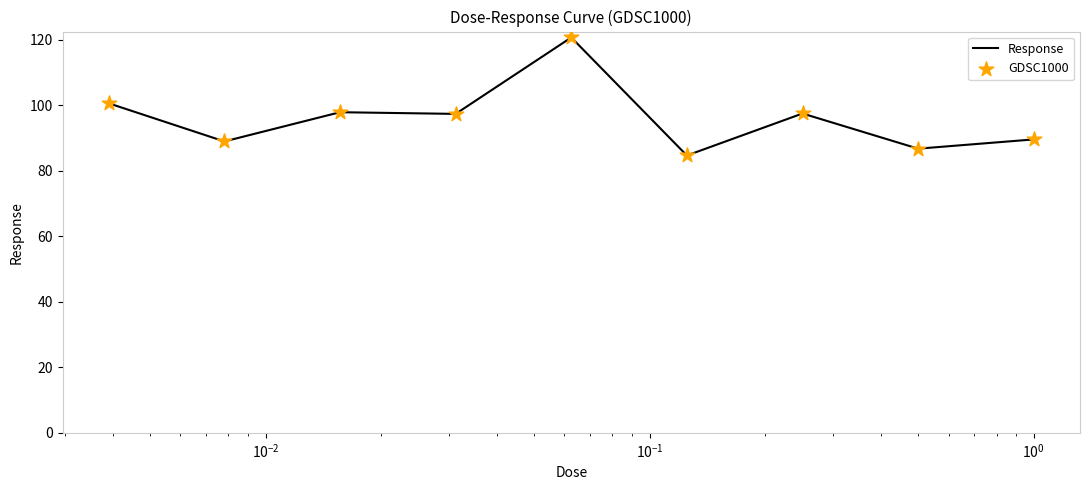

What is the maximum value shown in the chart?

120.8